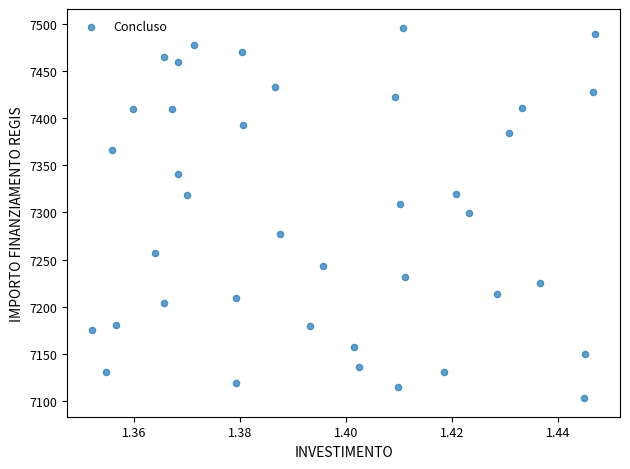

What is the range of Y values (max minus min)?

392.5